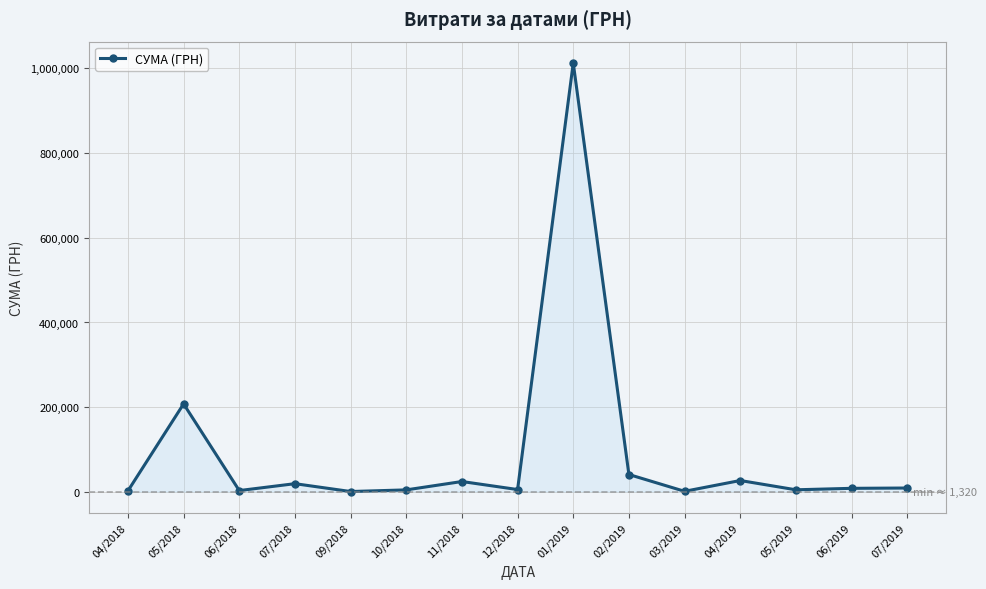

Which has a higher value, 01/2019 or 12/2018?

01/2019